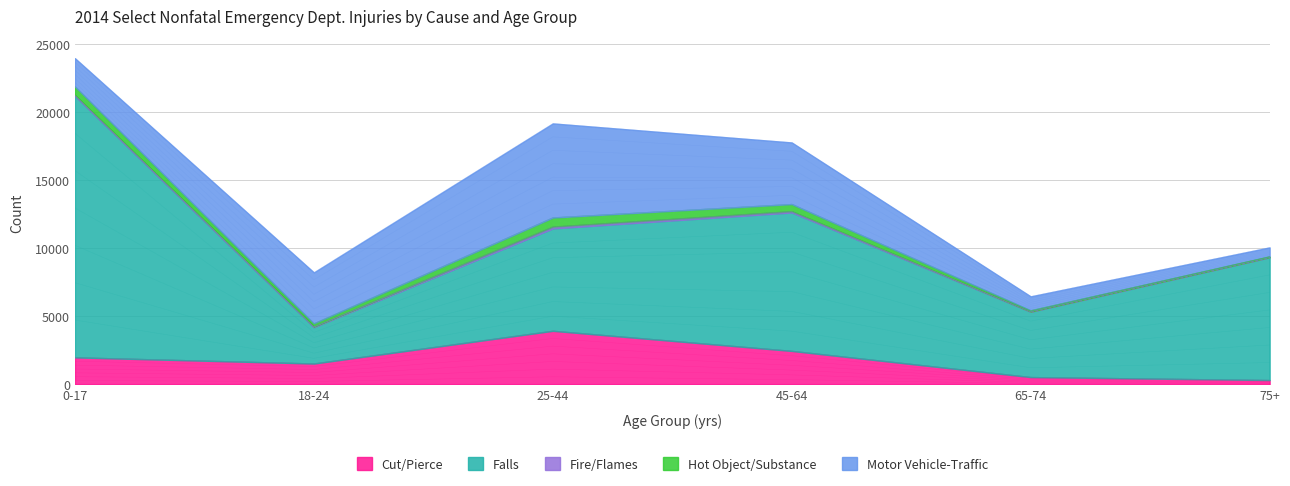

At which category does Fire/Flames reach its first local peak?

25-44